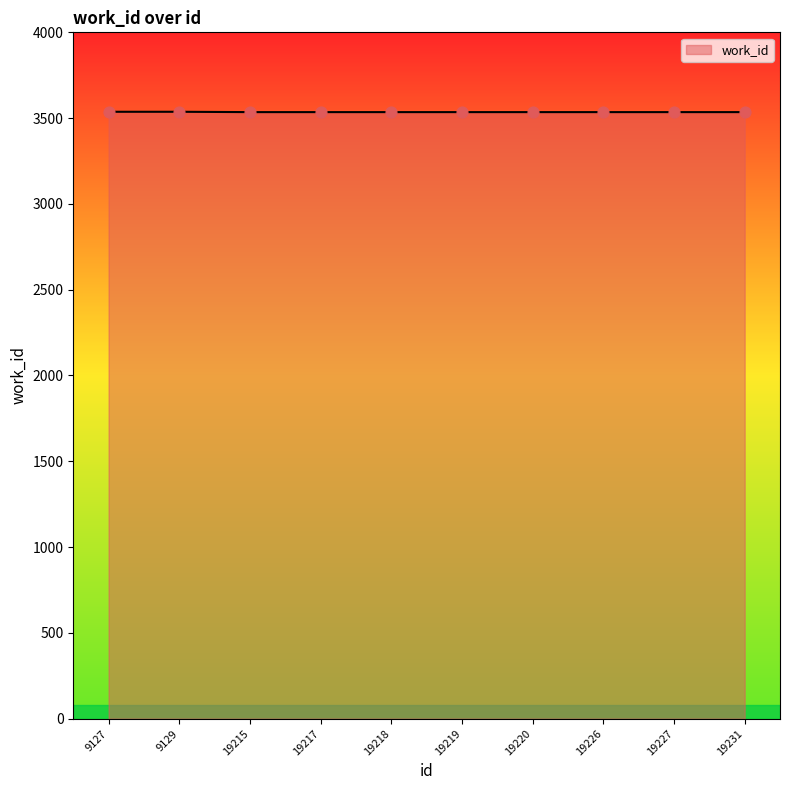

Approximately how many times larger is the value at 19227 compared to 9129?

1.0